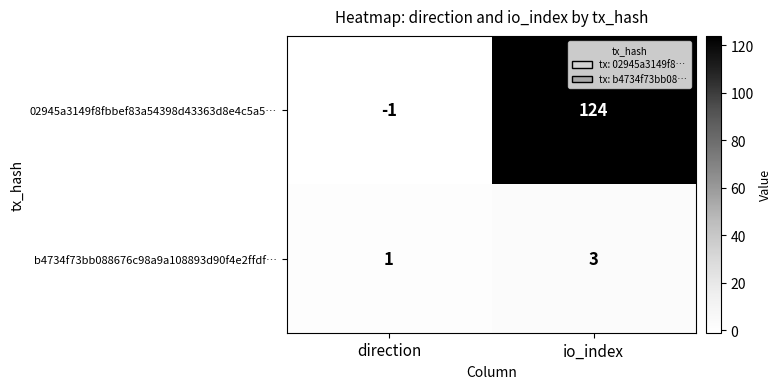

How many distinct data groups are displayed?

2